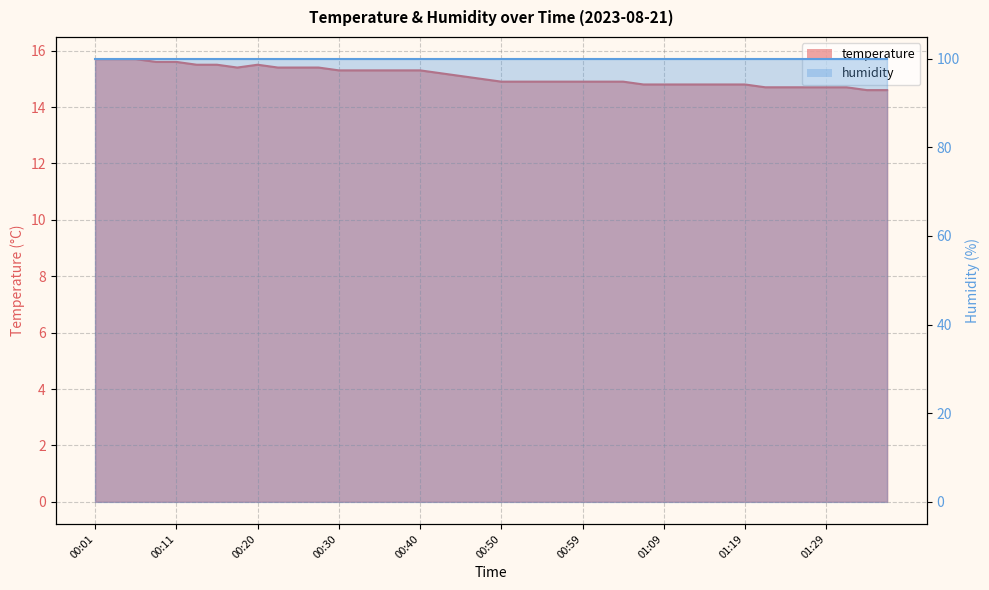

What is the smallest value displayed?

14.6